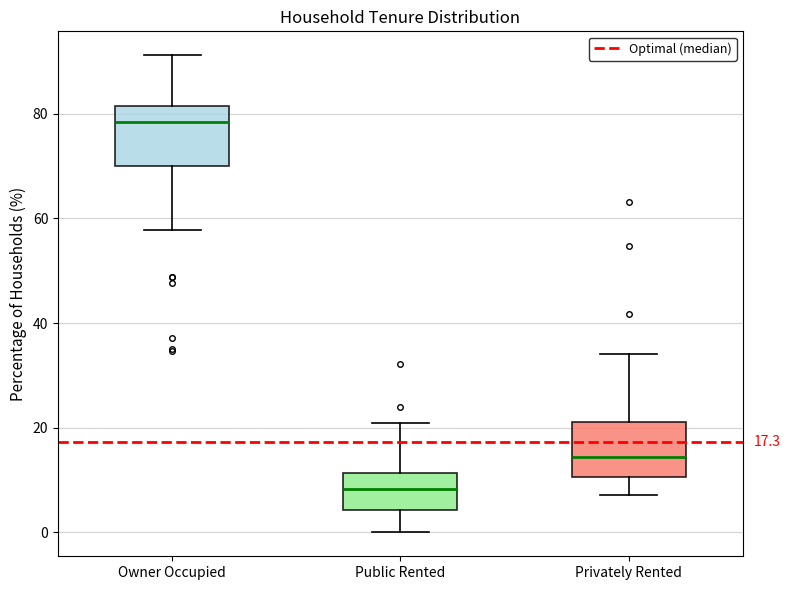

Which box's median line is the lowest?

Public Rented